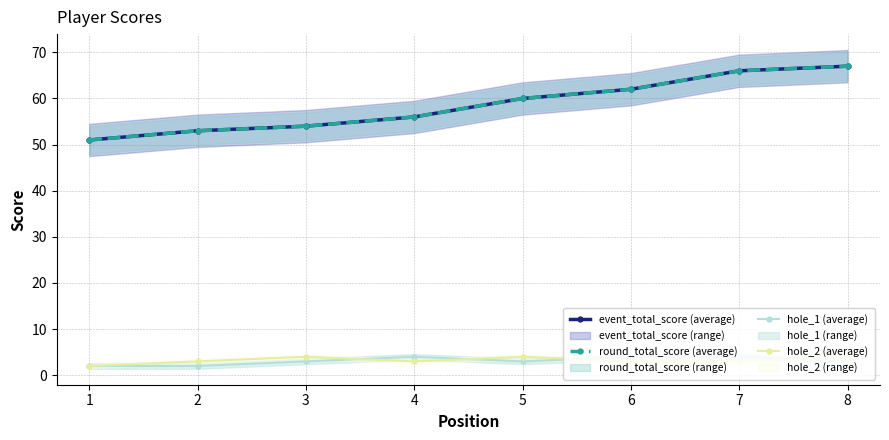

What is the total value across all series at 5?

127